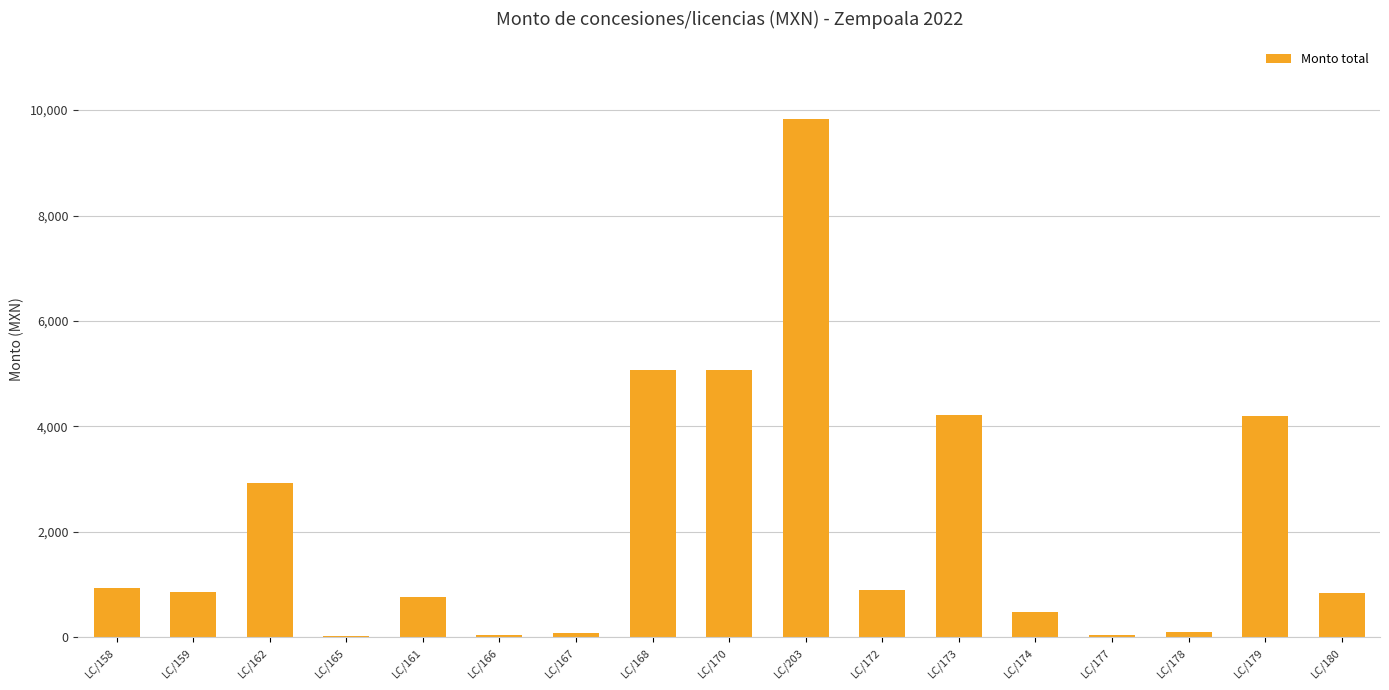

The value at LC/161 is 288.0. True or false?

False